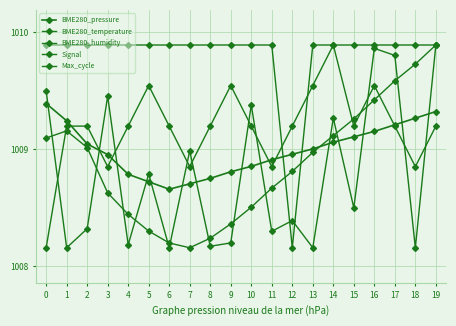

Count the number of data series in this chart.

5